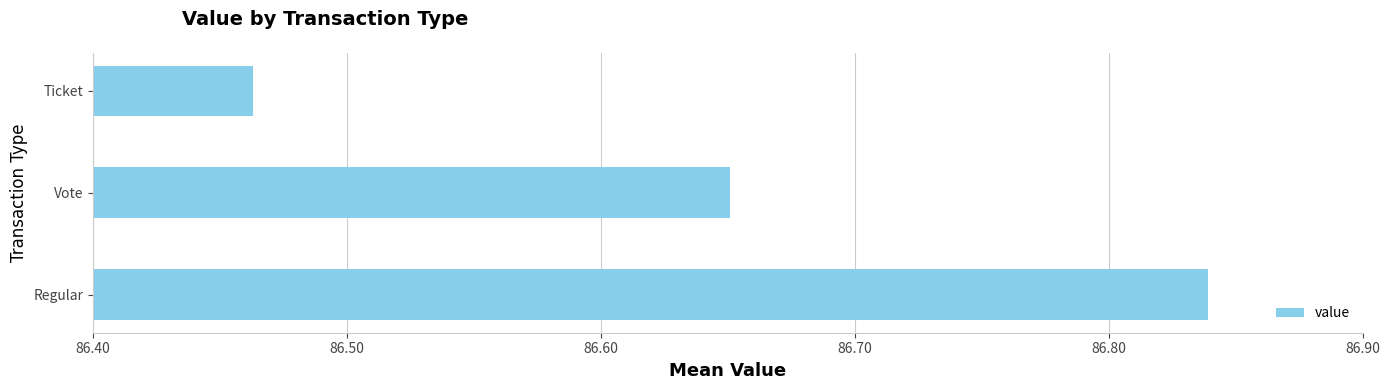

Count the values in the range 86 to 87.

3